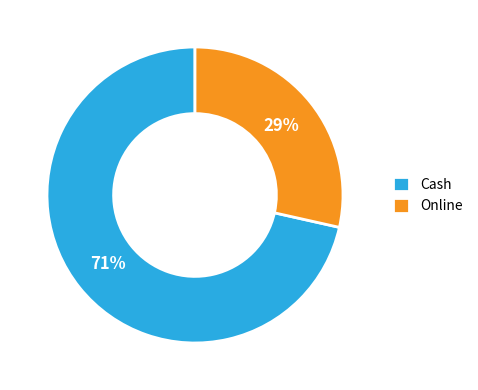

Combined, do Cash and Online account for over 50%?

Yes